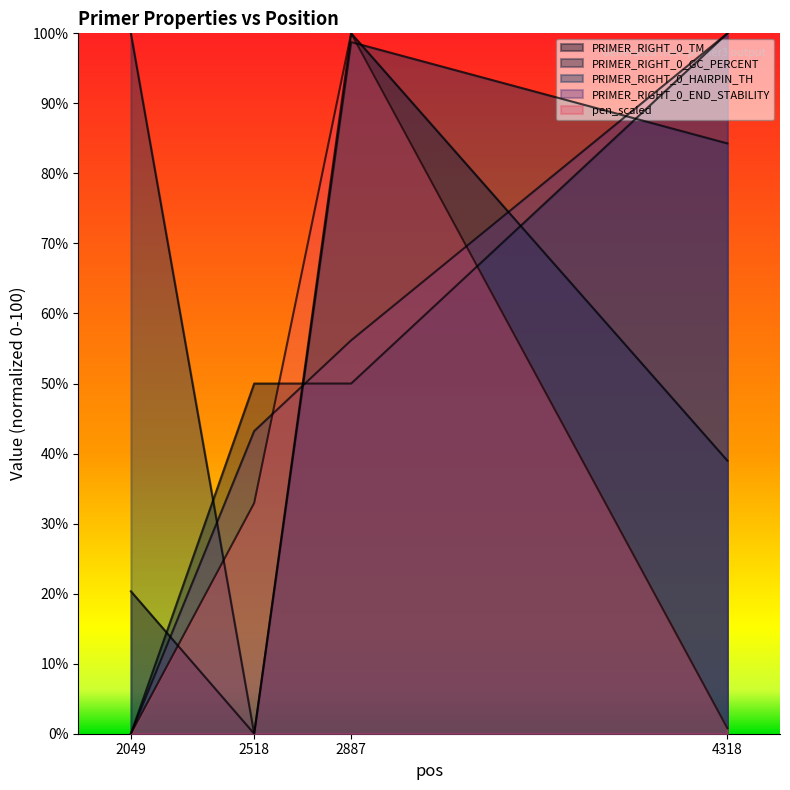

At which category does the chart reach its peak across all series?

2887